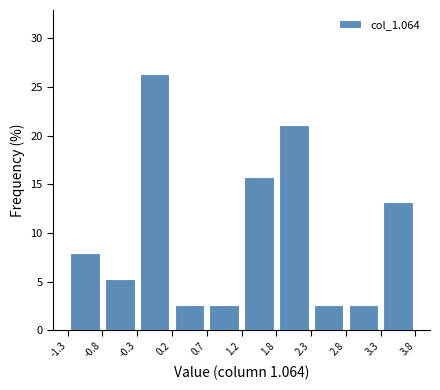

Reading left to right, list every bar in this chart as the range it spans on the x-axis followed by its height. The values are not printed on the chart, so give them approximately, as read against the axis.

-1.3 to -0.8: 8.0
-0.8 to -0.3: 5.5
-0.3 to 0.2: 26.5
0.2 to 0.7: 2.5
0.7 to 1.2: 2.5
1.2 to 1.8: 16.0
1.8 to 2.3: 21.0
2.3 to 2.8: 2.5
2.8 to 3.3: 2.5
3.3 to 3.8: 13.0